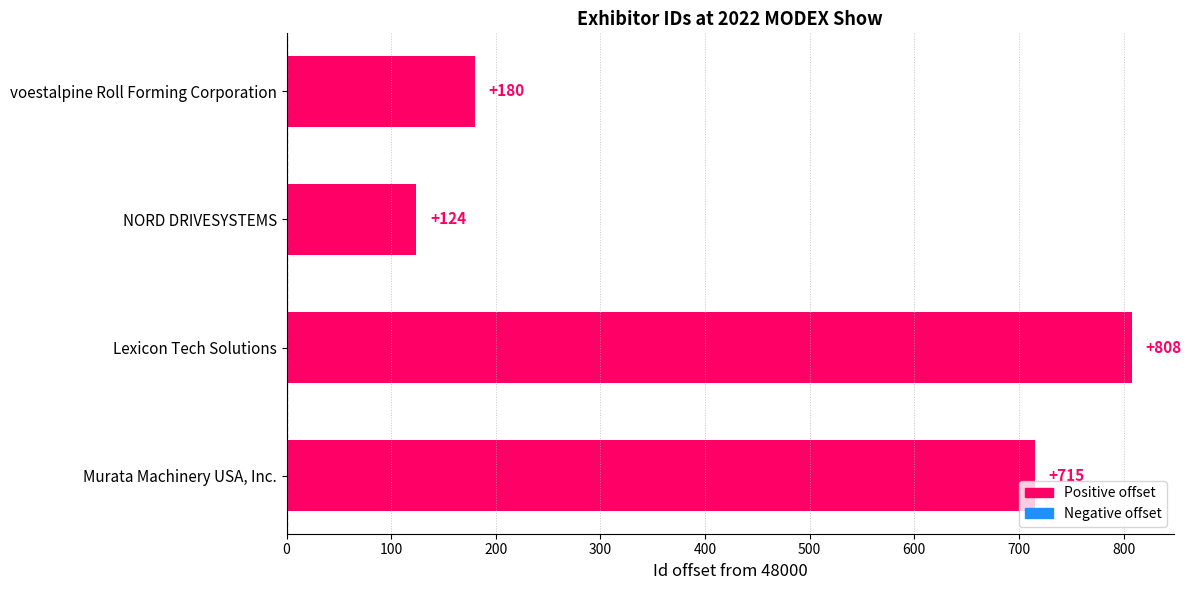

What is the maximum value shown in the chart?

808